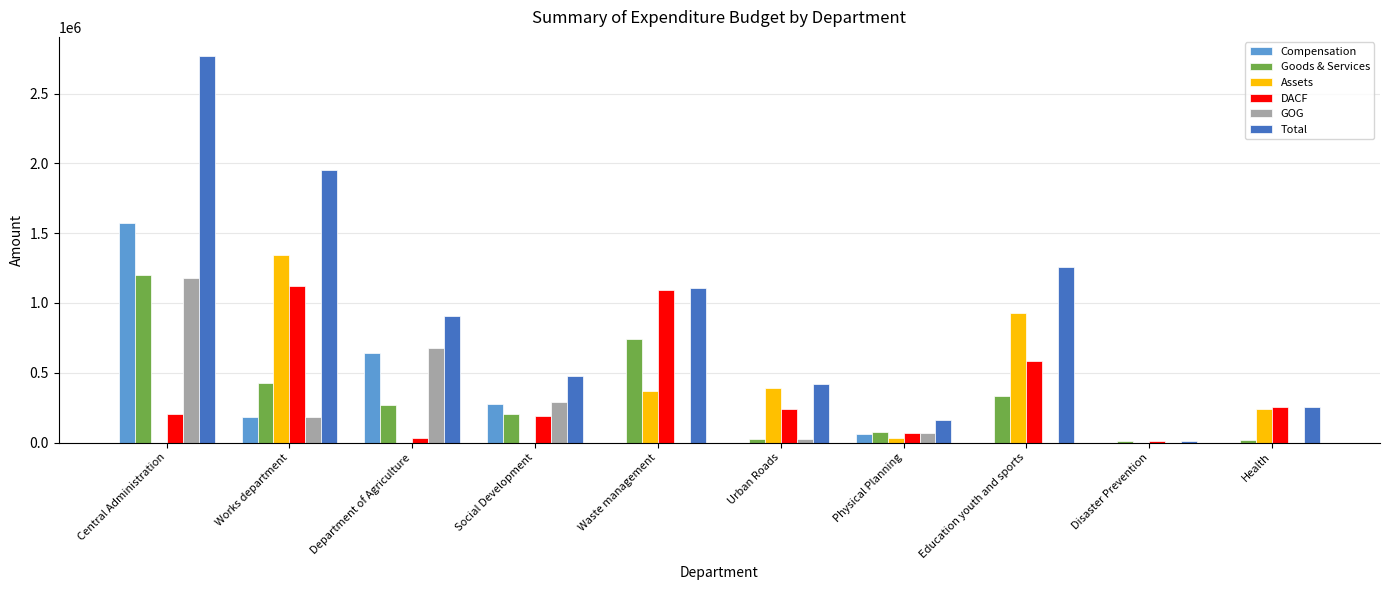

The GOG series shows 0.0 at Waste management. True or false?

True